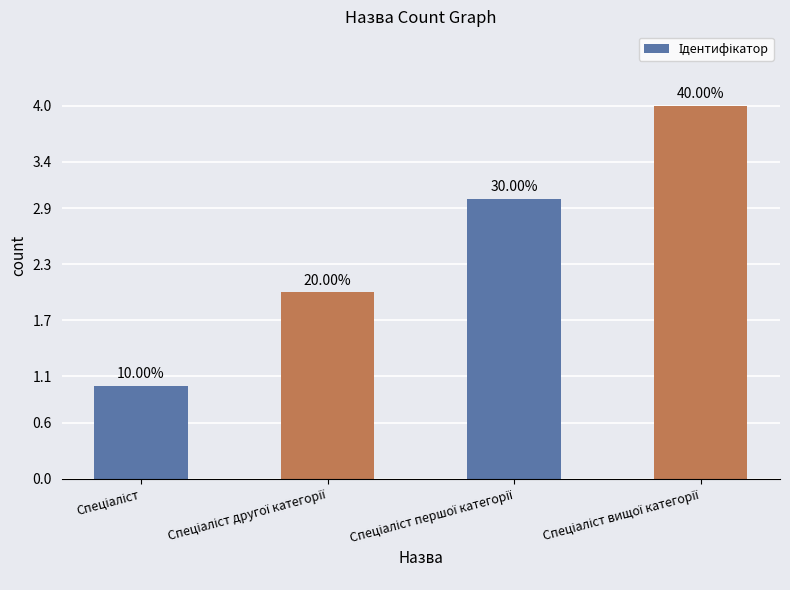

Does the chart contain any negative values?

No